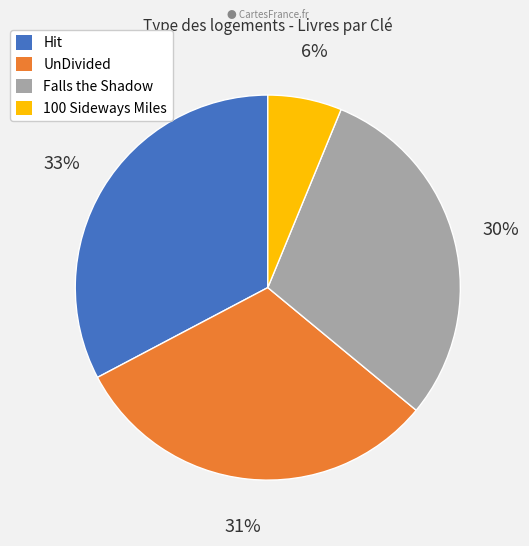

What percentage is the Hit slice, to the nearest percent?

33%